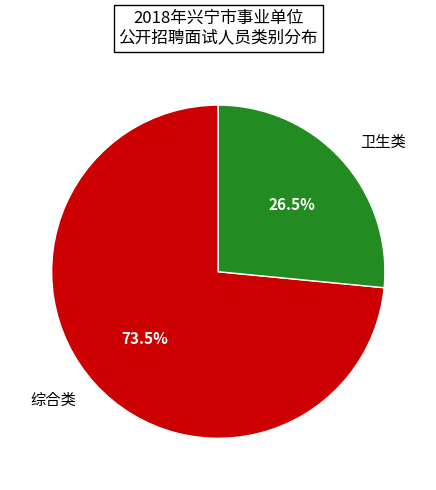

What is the largest slice in the pie chart?

综合类